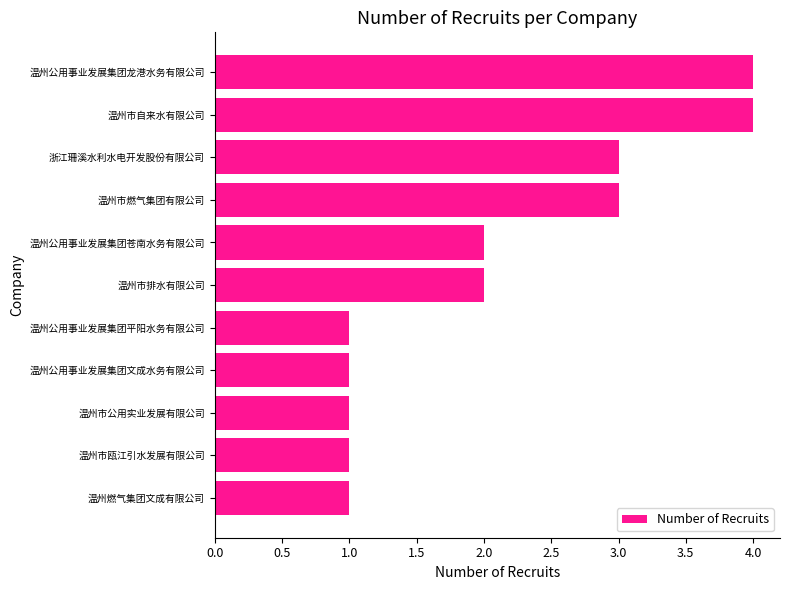

What is the ratio of the value at 温州市燃气集团有限公司 to the value at 温州燃气集团文成有限公司?

3.0